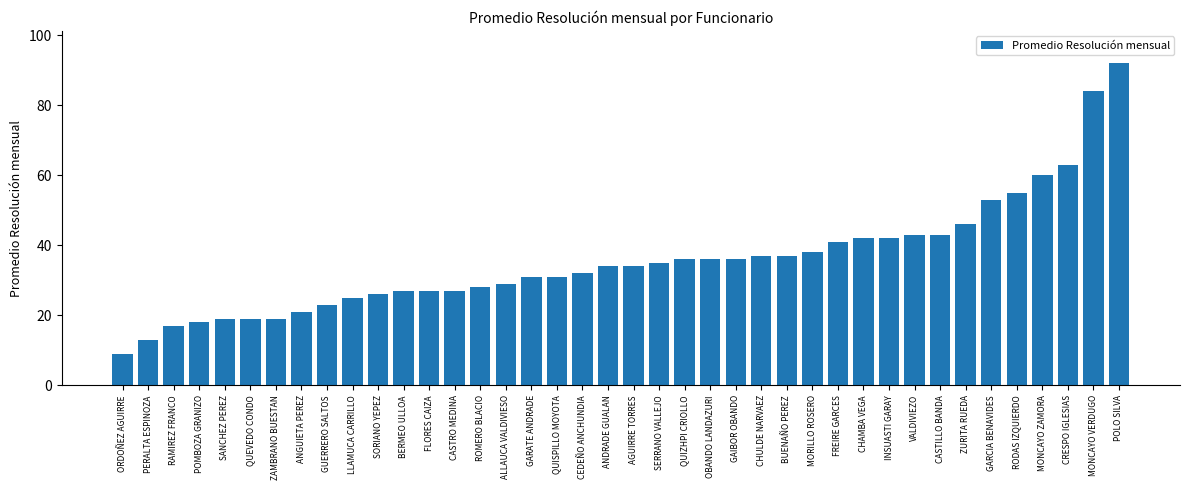

What is the smallest value displayed?

9